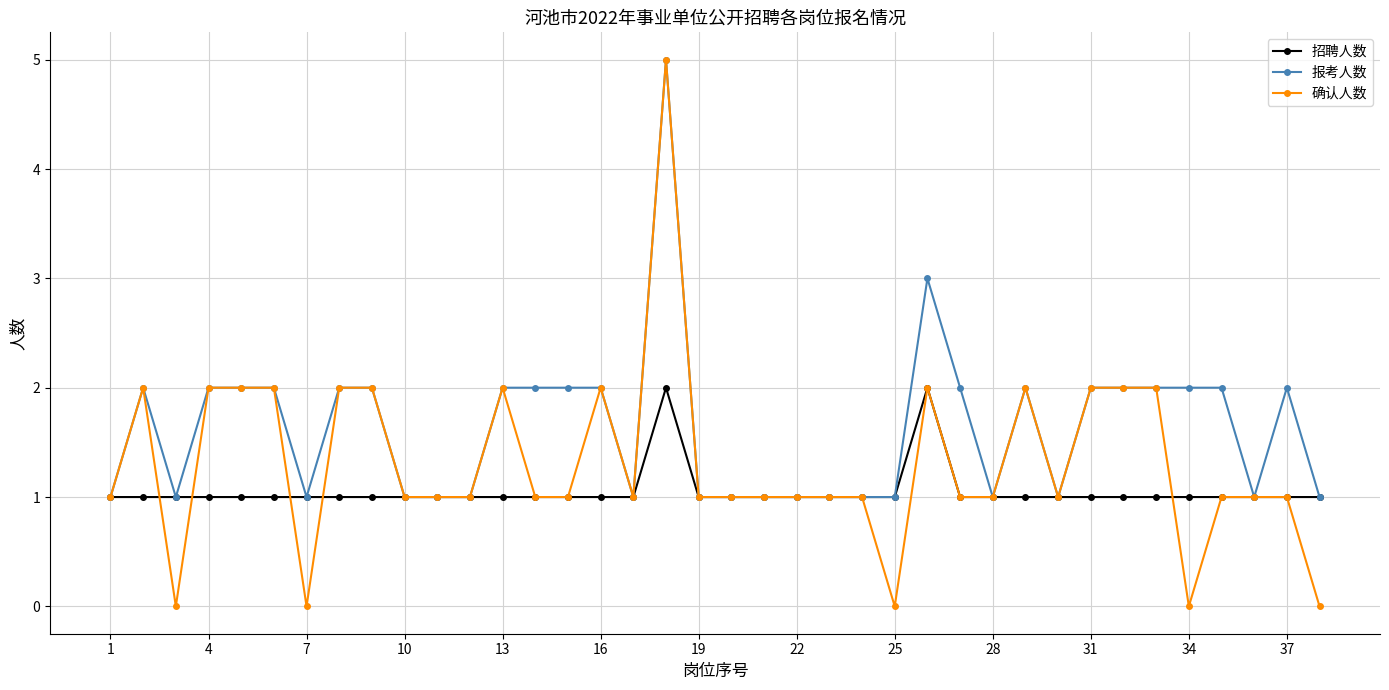

True or false: 确认人数 has more than 1 interior local peaks.

True